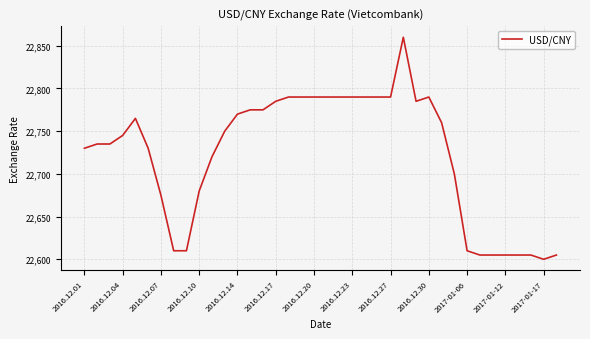

What is the difference between the maximum and minimum values?

260